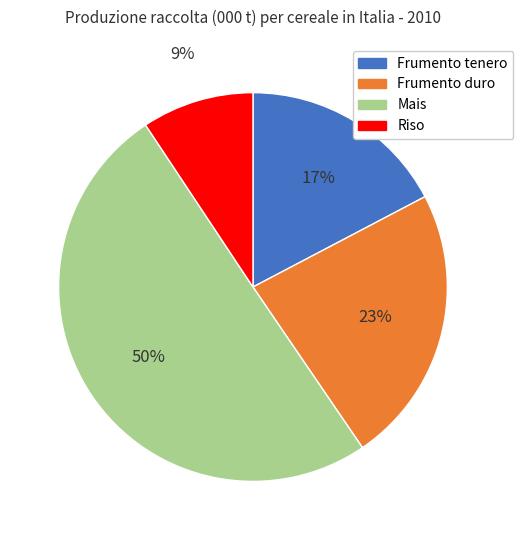

Do Frumento duro and Mais together represent more than half of the pie?

Yes